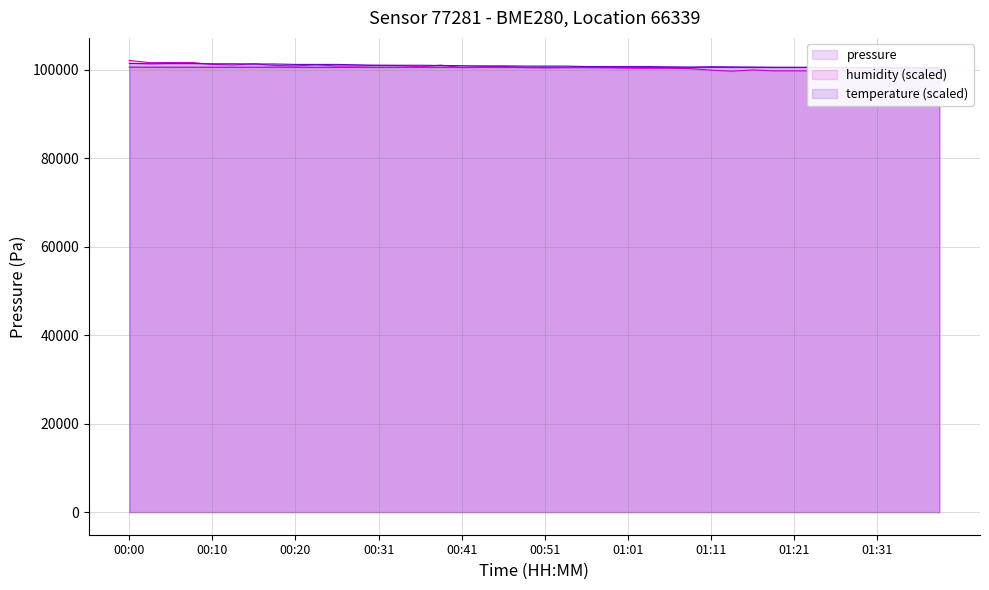

At how many categories does at least one series exceed 101056?

12